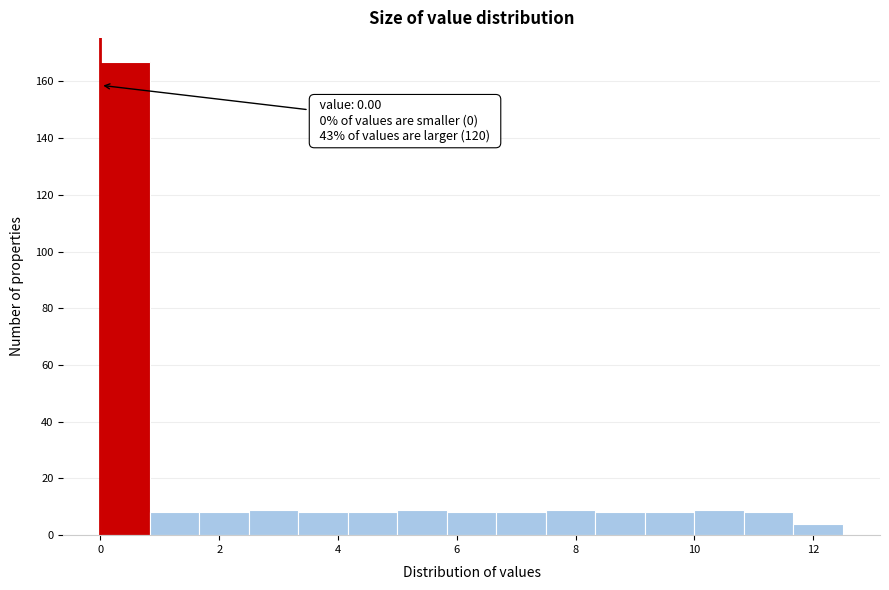

Which range on the x-axis has the tallest bar?

0.0 to 0.8